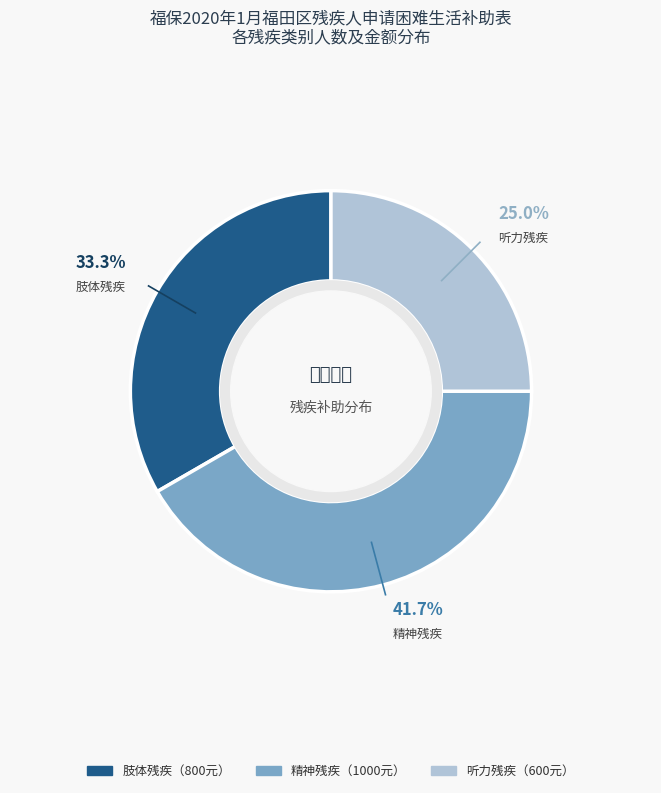

Count the number of slices in the pie.

3